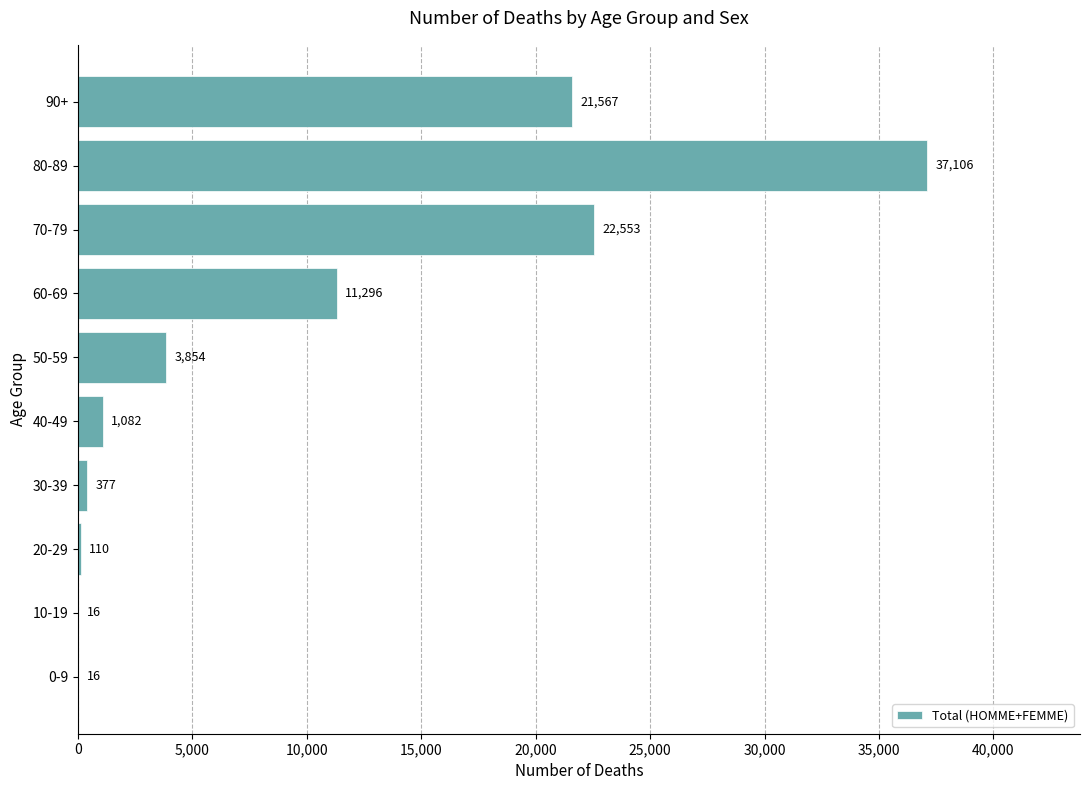

Where is the data nearest to the value 18561?

90+